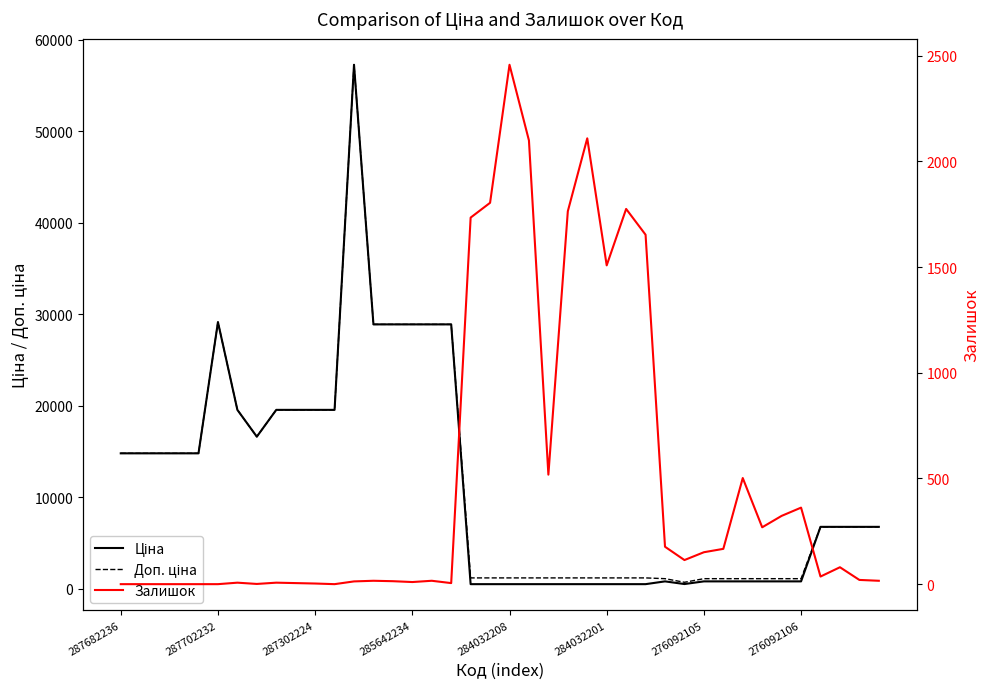

What is the sum of all Ціна values?

458259.3